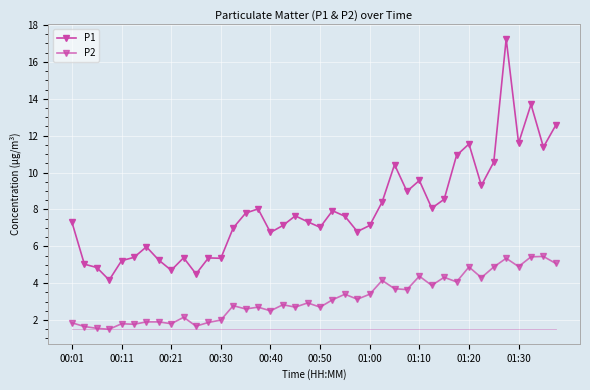

Does the chart have visible grid lines?

Yes